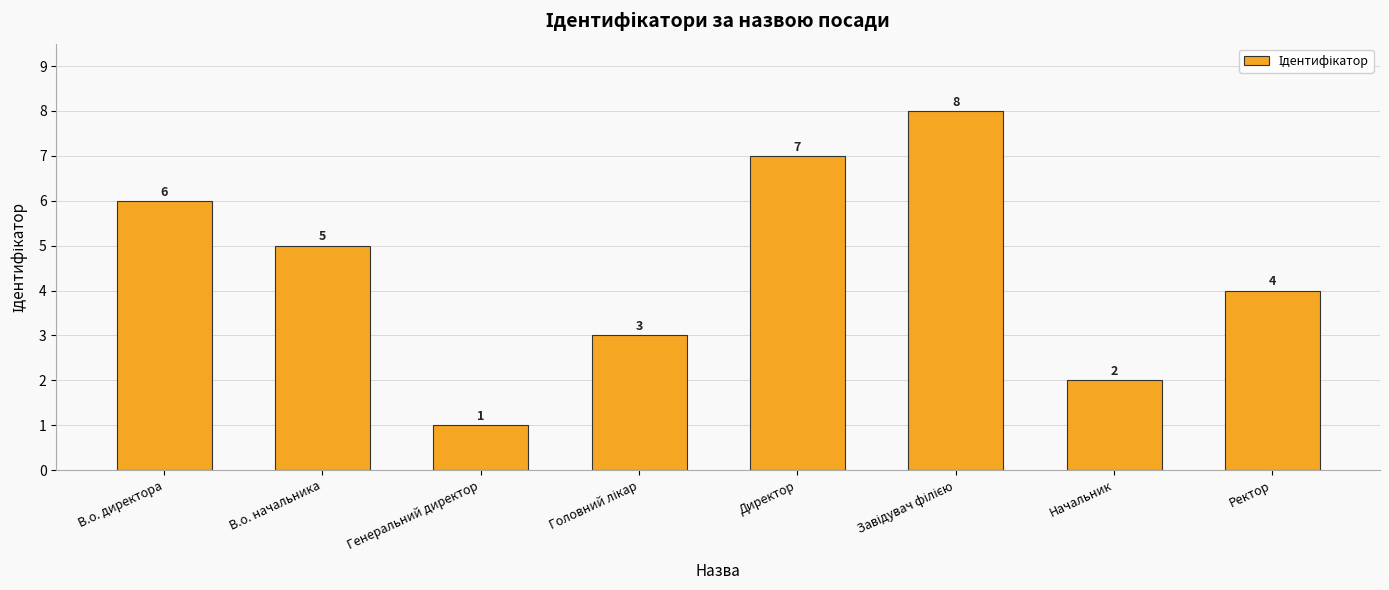

Between Генеральний директор and В.о. начальника, which is larger?

В.о. начальника